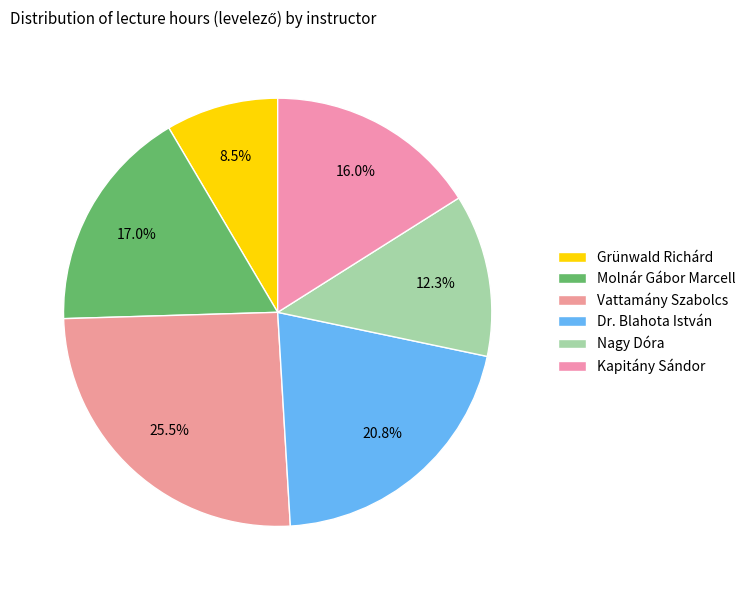

How many segments does this pie chart have?

6